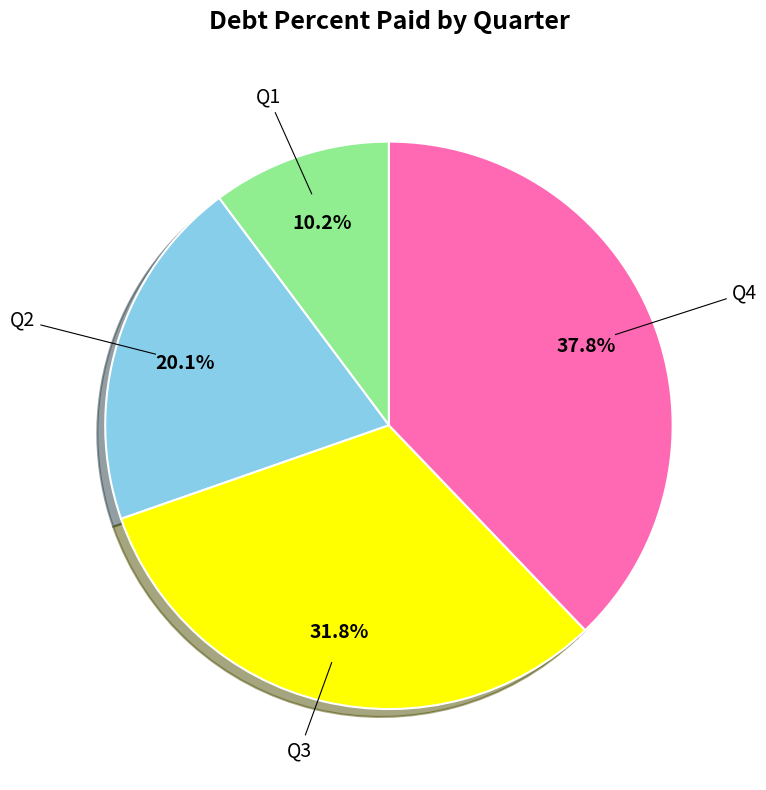

To the nearest percent, what is the average slice percentage?

25%